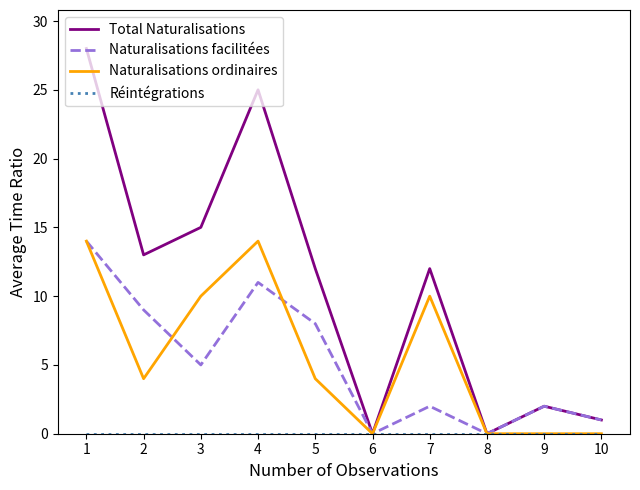

Which series has the largest total across all categories?

Total Naturalisations